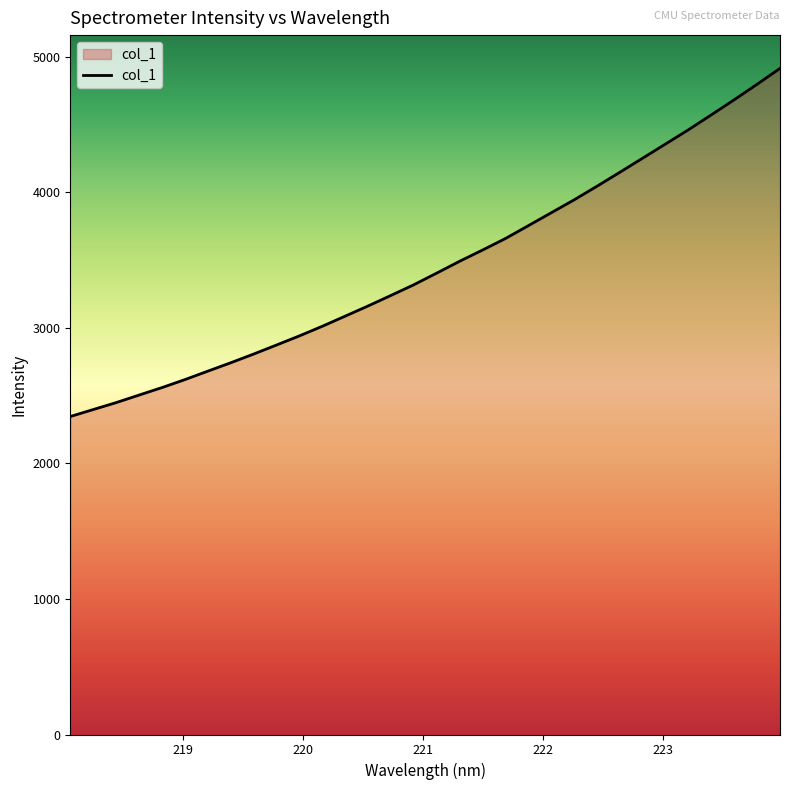

What is the greatest value displayed?

4915.1